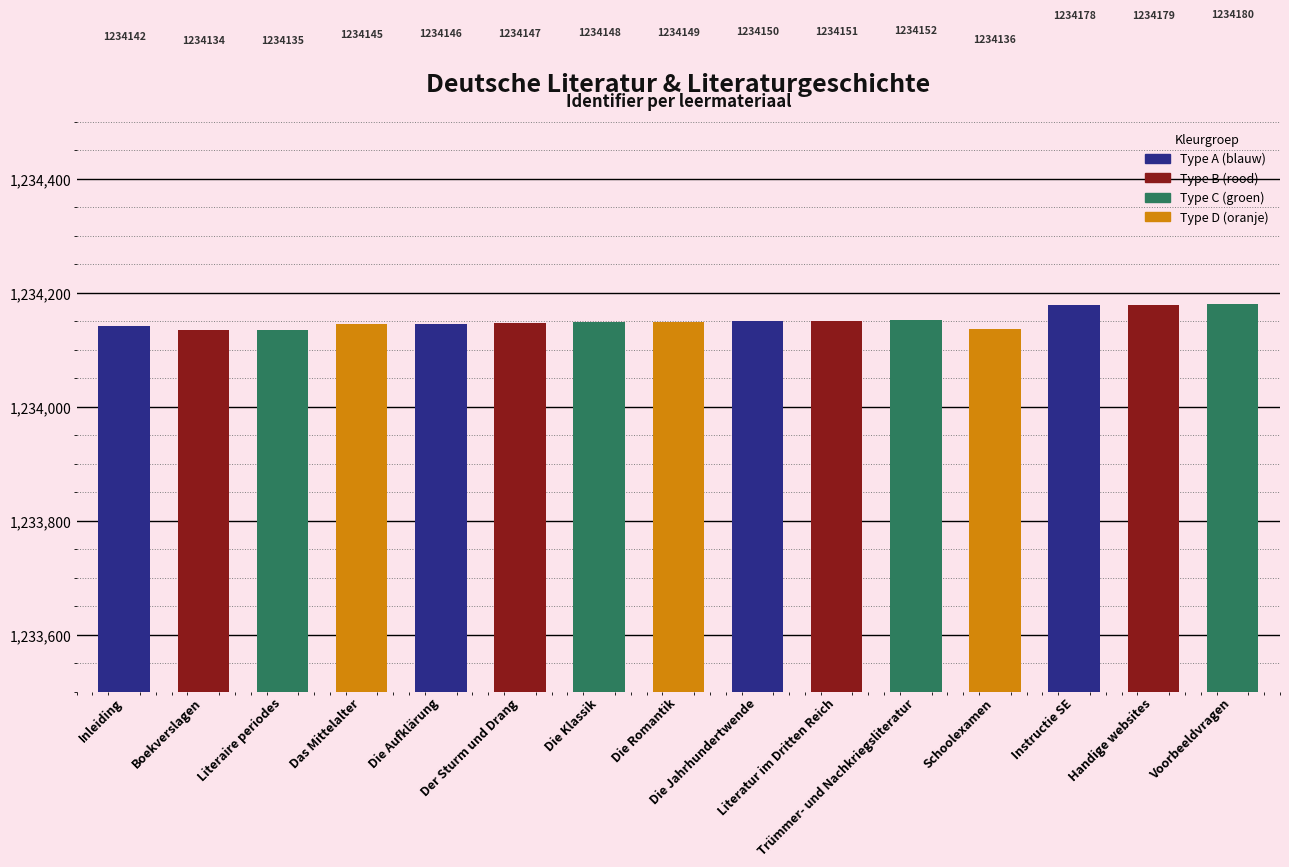

What is the difference between the values at Die Romantik and Das Mittelalter?

4